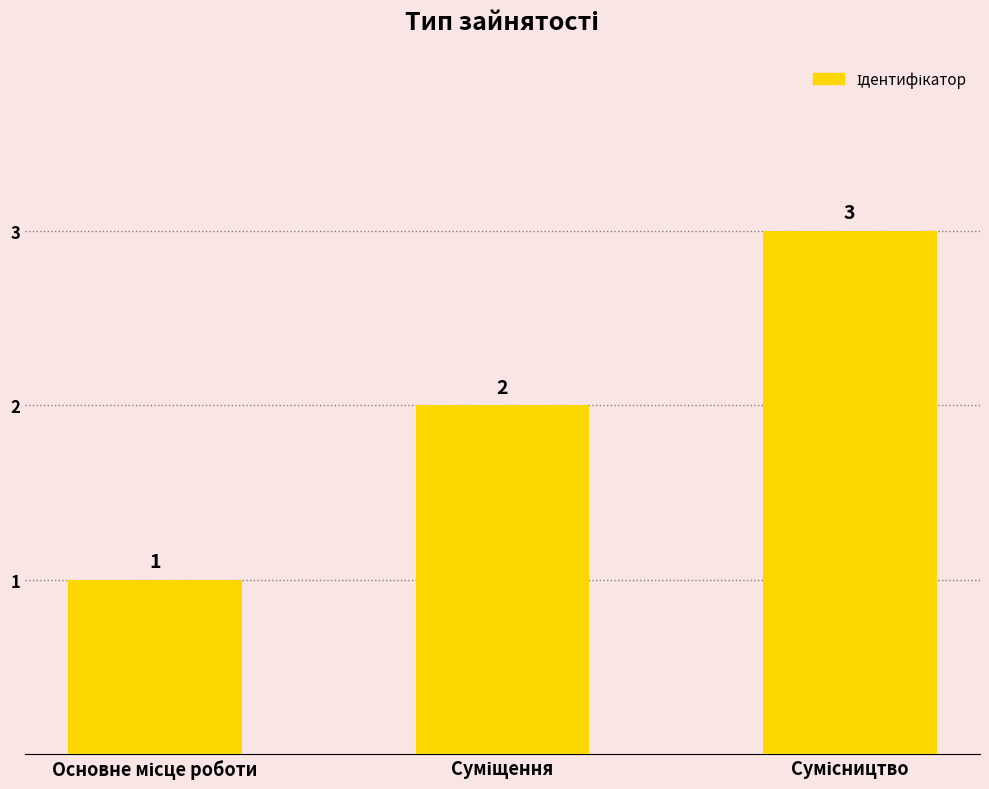

Reading right to left, transcribe all the data shown in this chart.

3	2	1